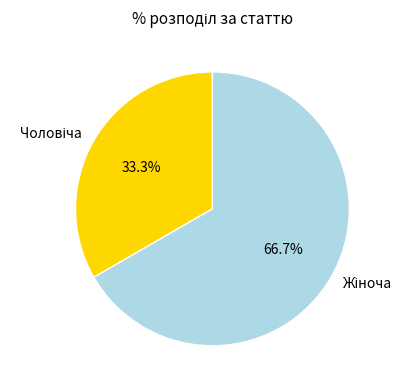

Does any single category account for the majority?

Yes